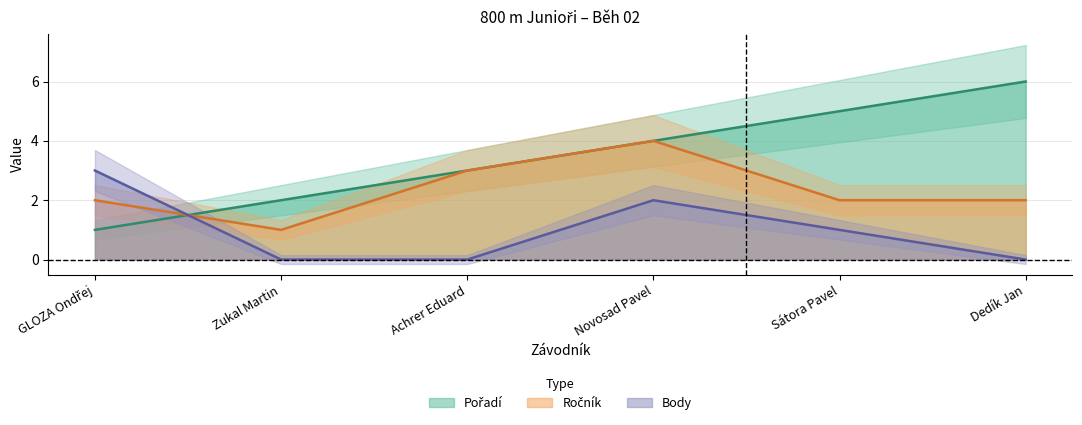

What position from the right is GLOZA Ondřej?

6